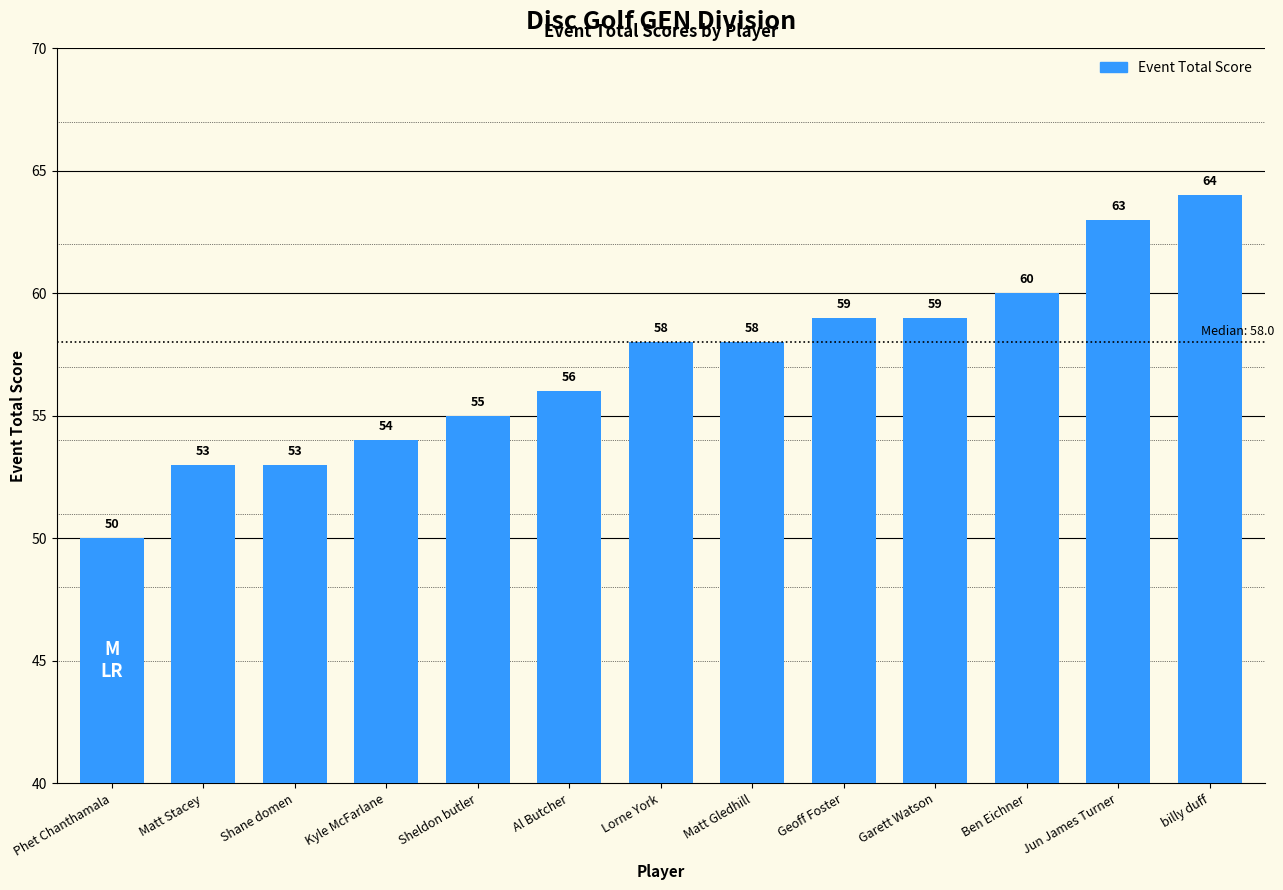

Count the number of categories in the chart.

13